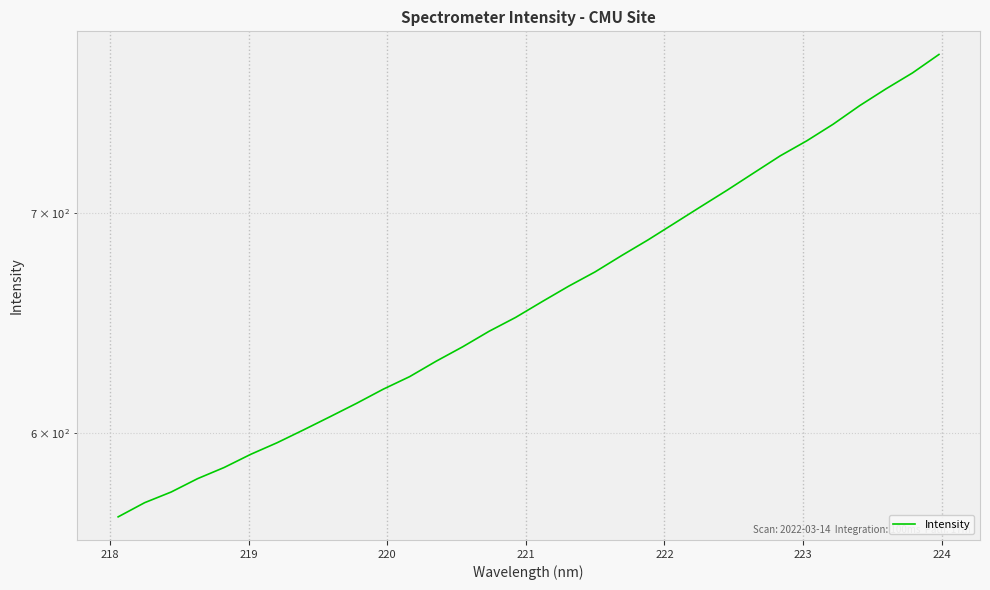

Is it true that the value at 223 is 1003.8?

False